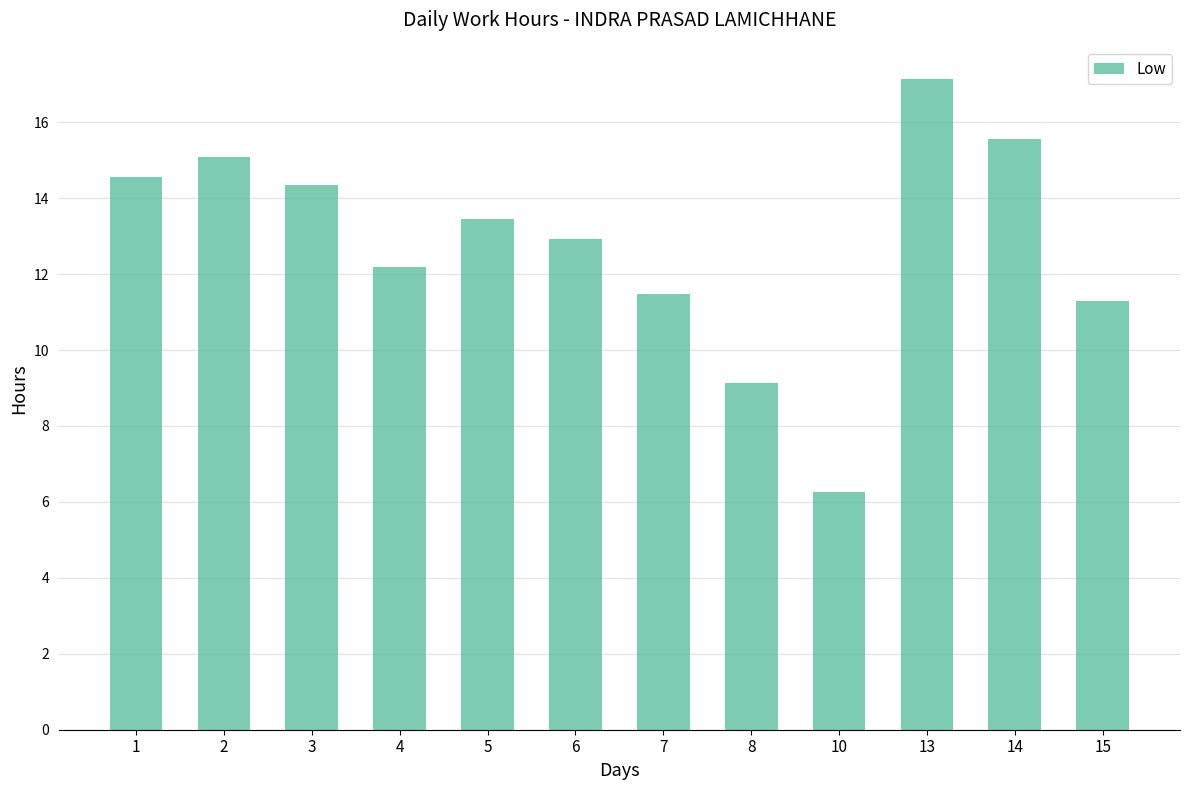

Is it true that the value at 1 is 6.3?

False